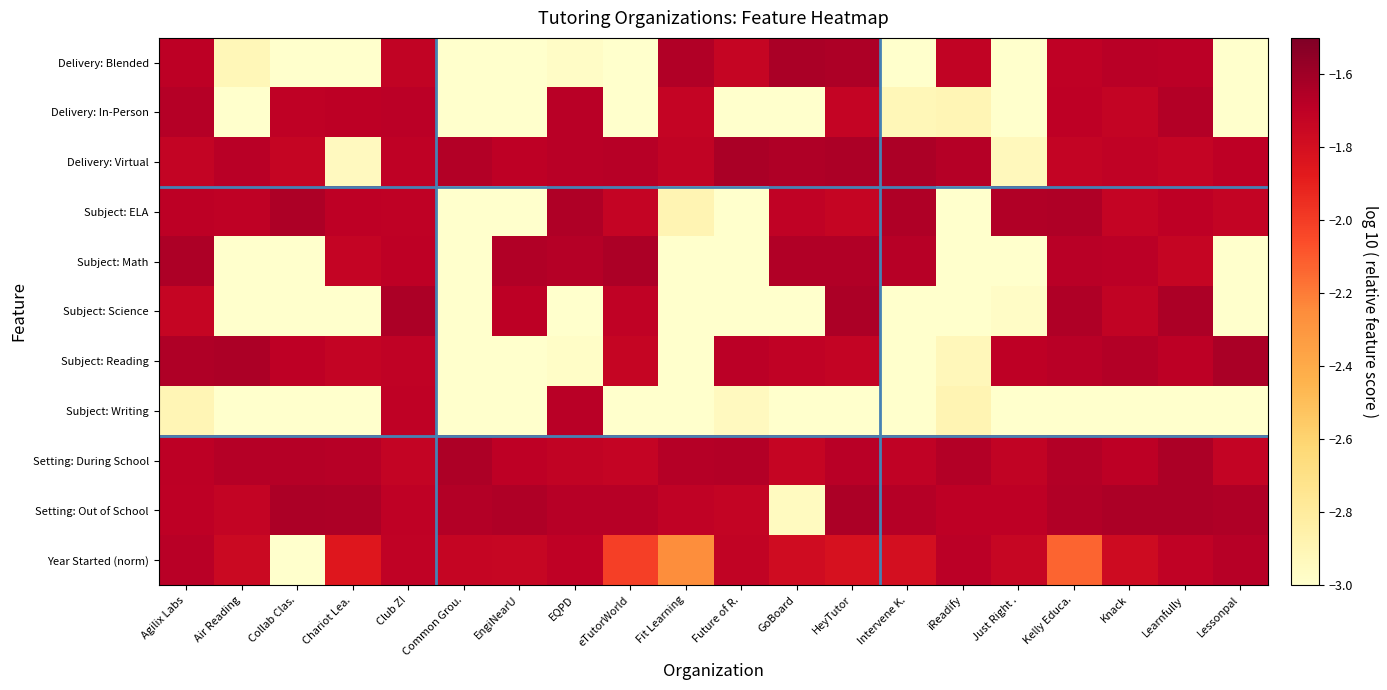

What is the minimum value shown in the chart?

-3.5